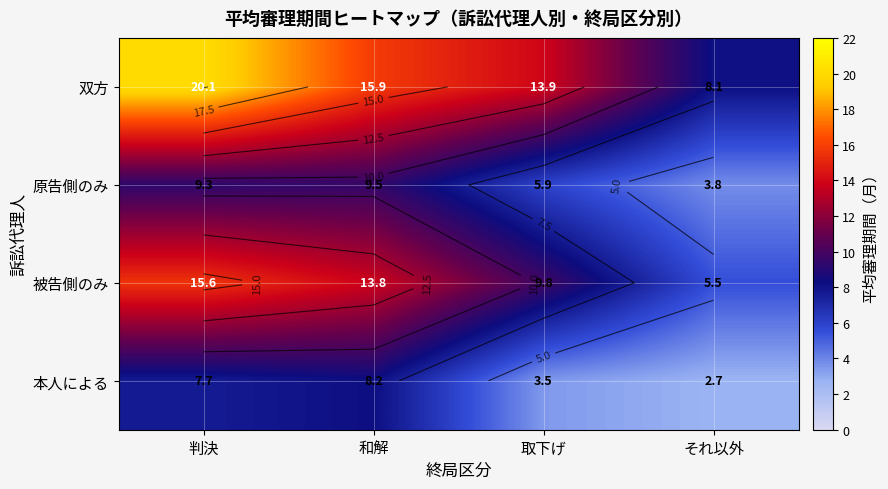

Which series has the largest range (max minus min)?

双方